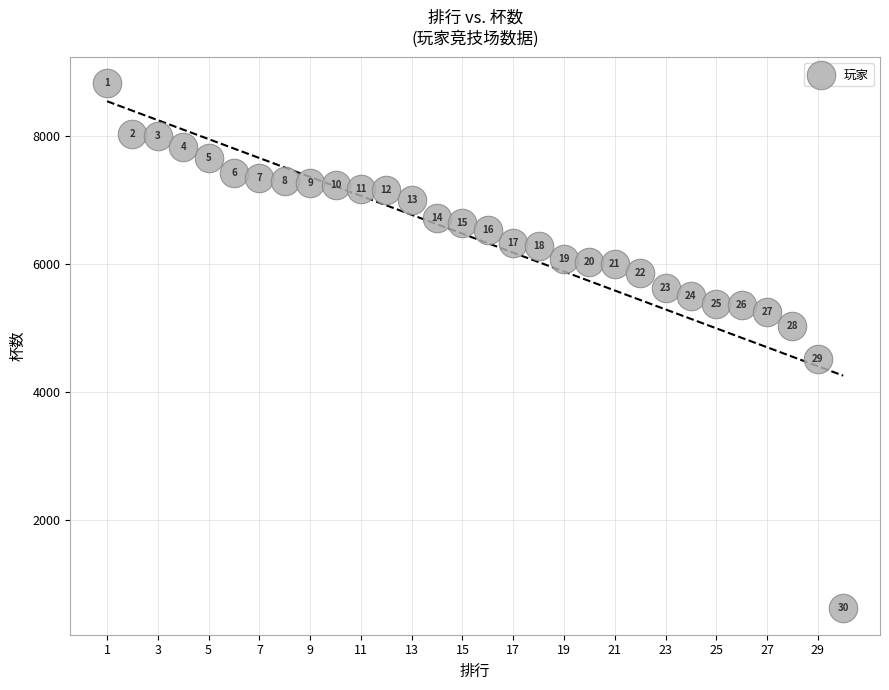

What Y value in the scatter plot is closest to 4715?

4507